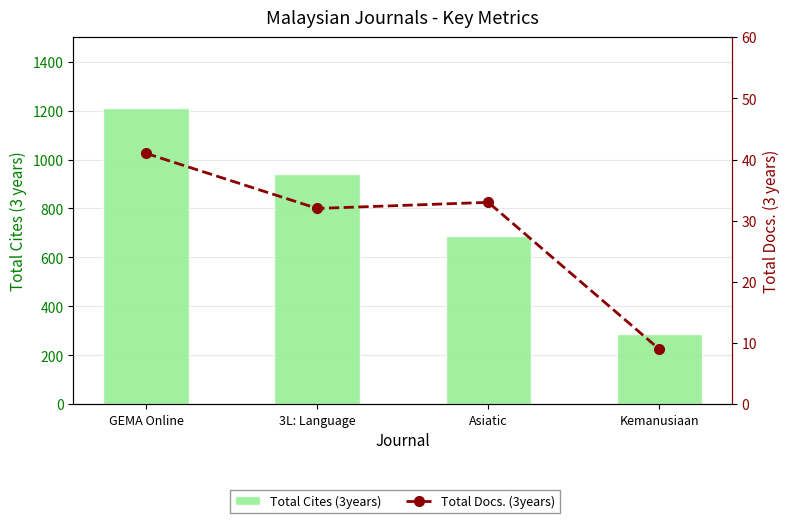

What is the label of the 1st bar from the right?

Kemanusiaan